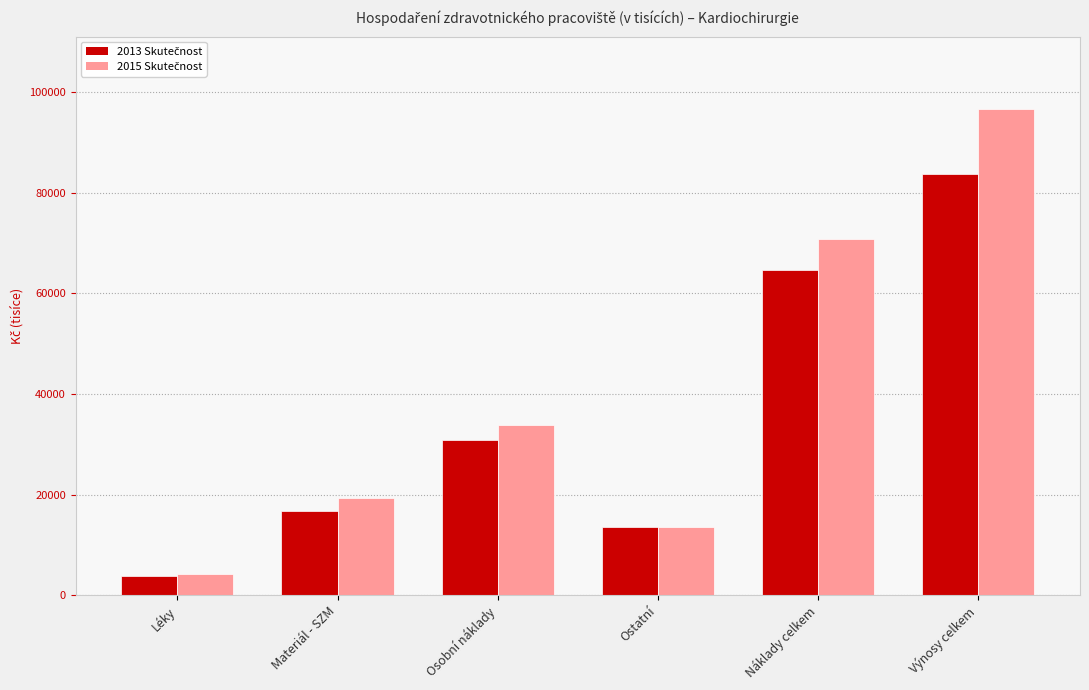

Which category has the lowest value across all series?

Léky